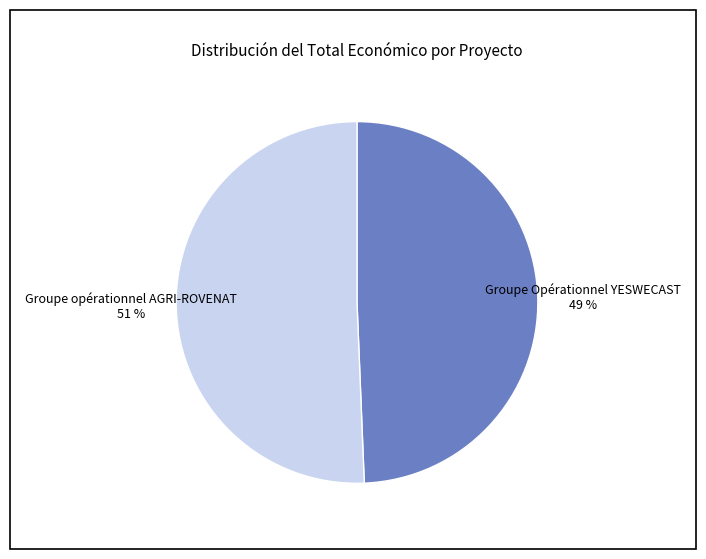

Is there a majority slice in this chart?

Yes